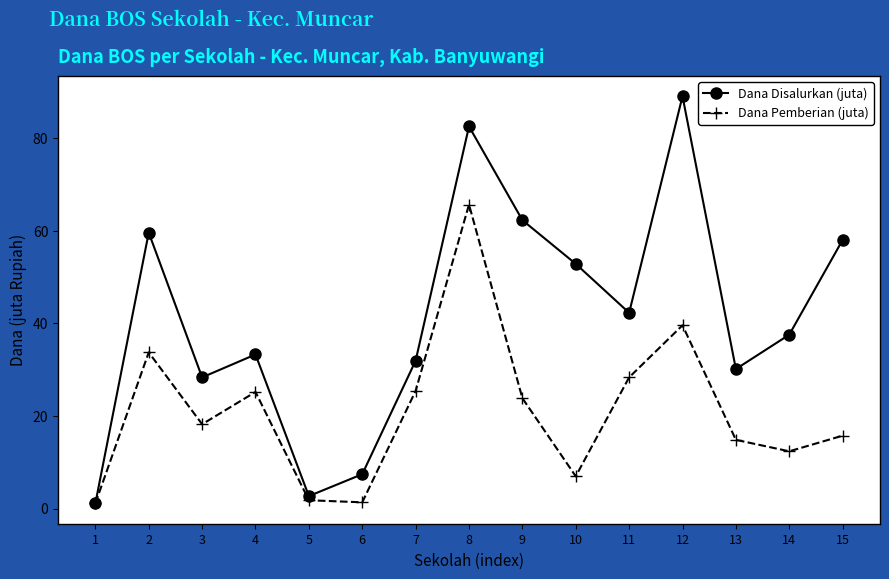

Which series changed the most between 2 and 15?

Dana Pemberian (juta)